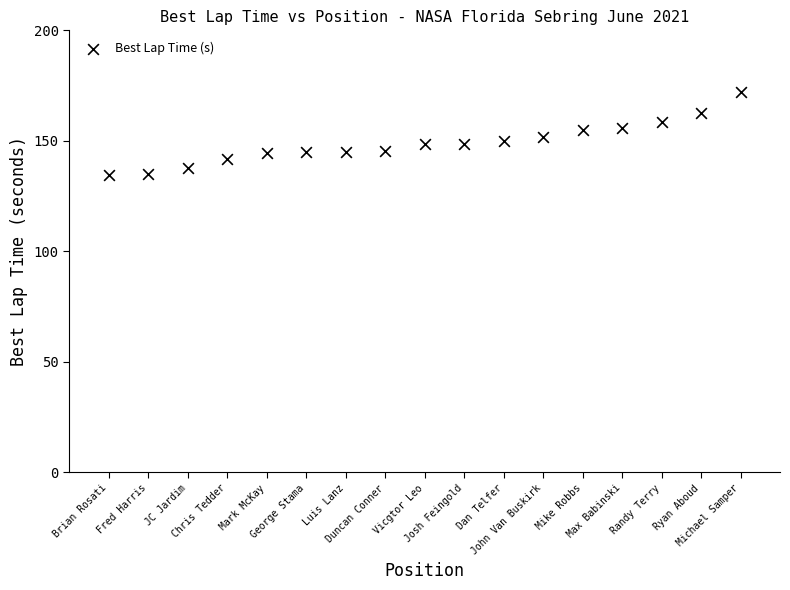

What is the range of Y values (max minus min)?

37.6